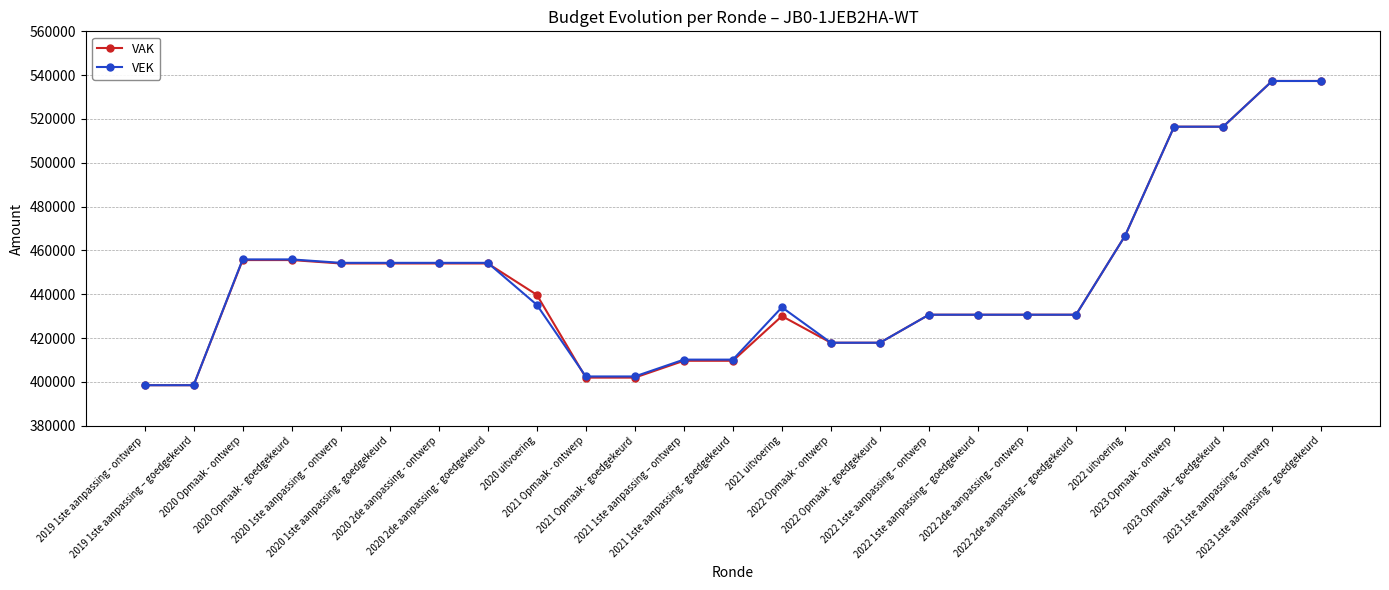

True or false: VEK has more than 0 points higher than both neighbors.

True